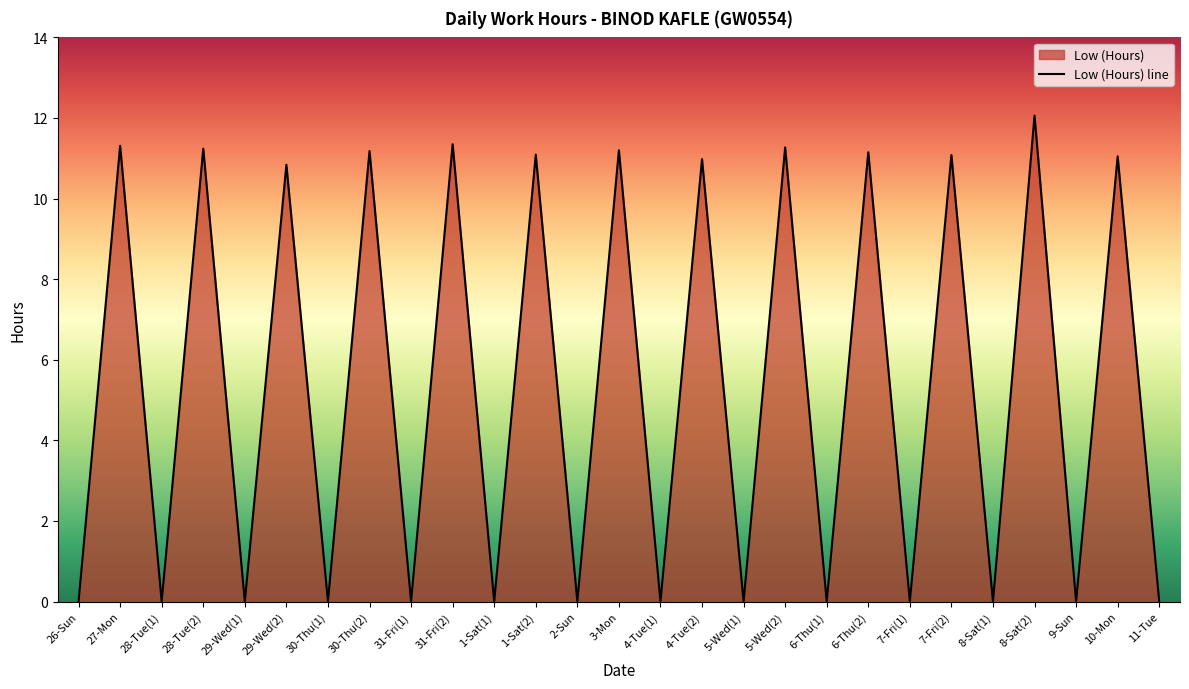

List the labels in order of value, smallest first.

26-Sun, 28-Tue(1), 29-Wed(1), 30-Thu(1), 31-Fri(1), 1-Sat(1), 2-Sun, 4-Tue(1), 5-Wed(1), 6-Thu(1), 7-Fri(1), 8-Sat(1), 9-Sun, 11-Tue, 29-Wed(2), 4-Tue(2), 10-Mon, 7-Fri(2), 1-Sat(2), 6-Thu(2), 30-Thu(2), 3-Mon, 28-Tue(2), 5-Wed(2), 27-Mon, 31-Fri(2), 8-Sat(2)